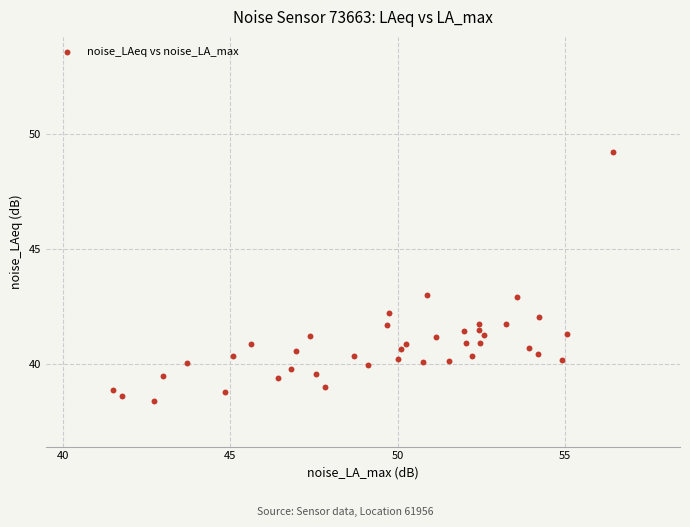

What is the range of Y values (max minus min)?

10.8